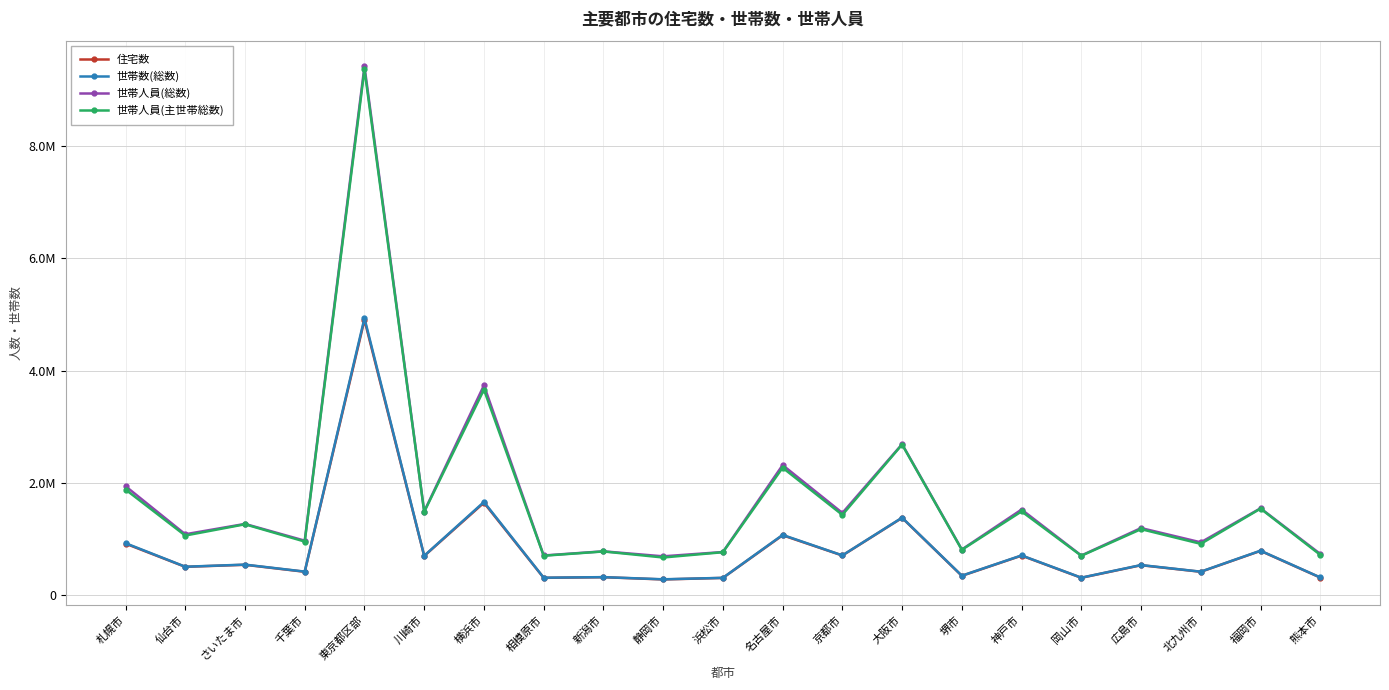

What are all the series names shown in the legend?

住宅数, 世帯数(総数), 世帯人員(総数), 世帯人員(主世帯総数)